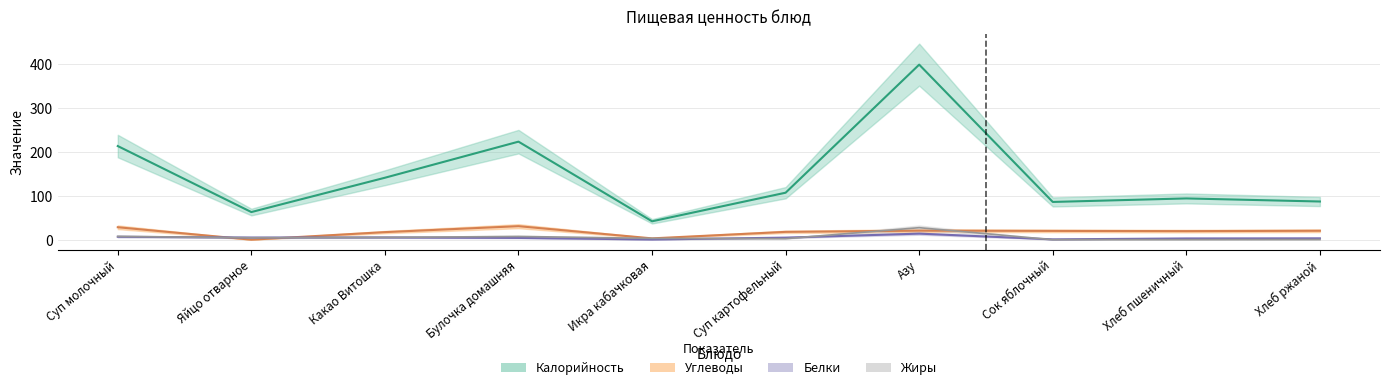

What are all the series names shown in the legend?

Калорийность, Белки, Жиры, Углеводы